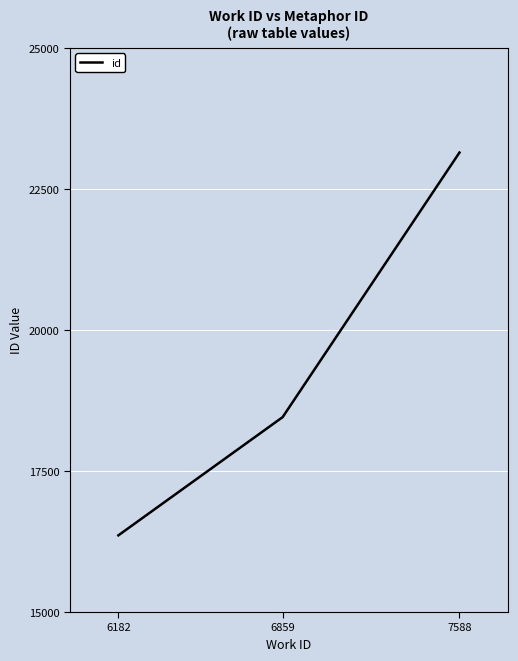

List the labels in order of value, largest first.

7588, 6859, 6182